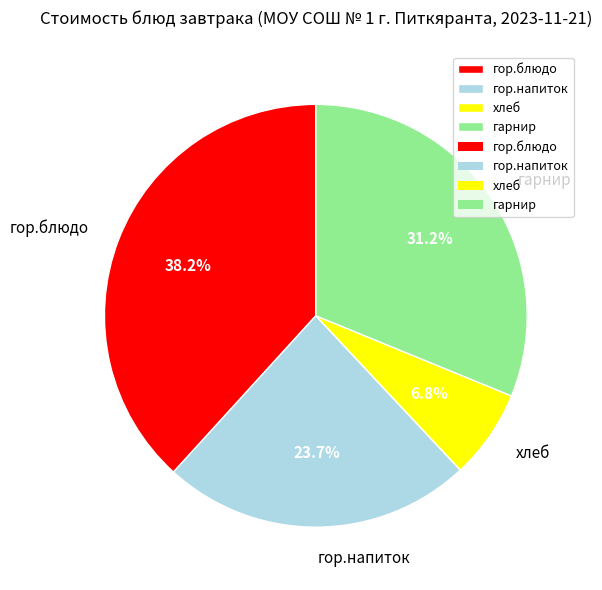

Does гарнир represent more than half of the total?

No